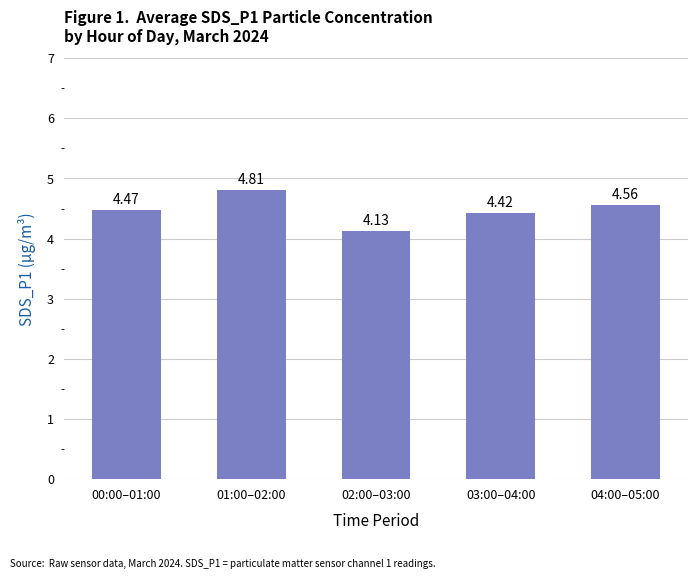

How many series are shown in this chart?

1